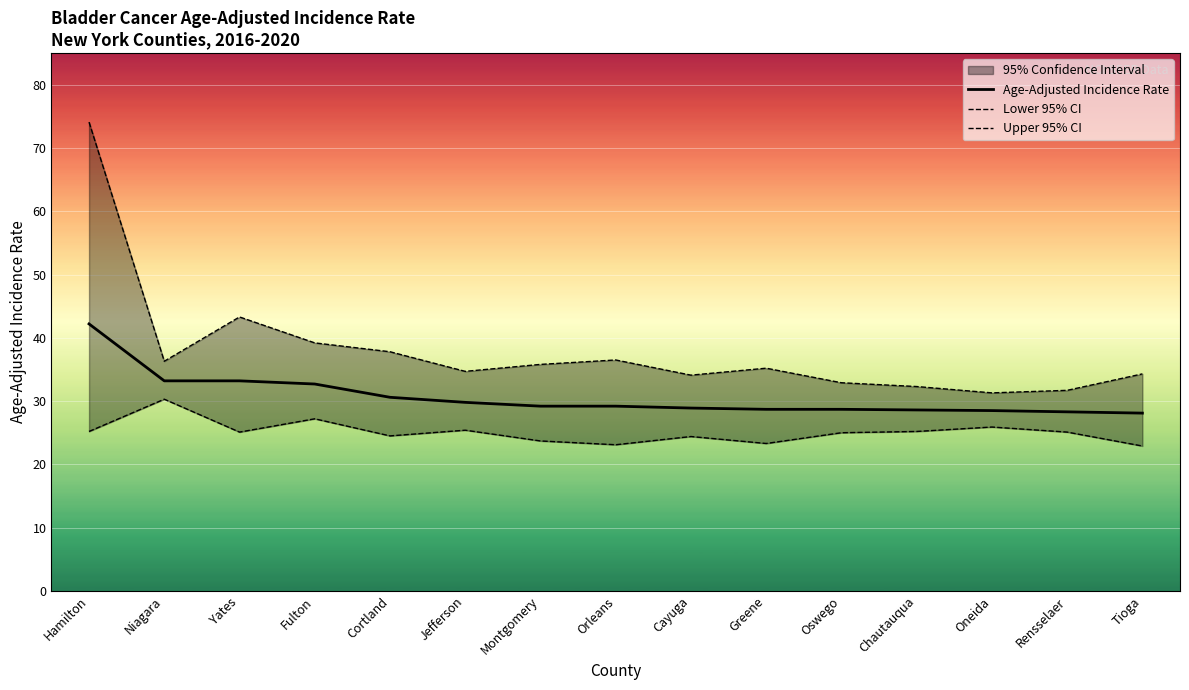

List the series in order of their overall mean, highest first.

Upper 95% CI, Age-Adjusted Incidence Rate, Lower 95% CI